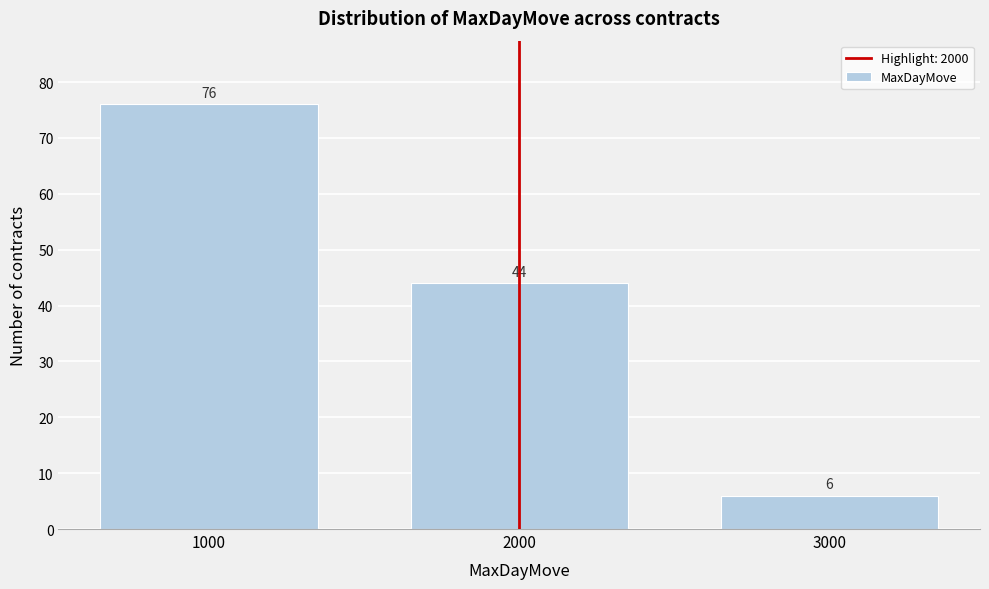

Reading left to right, list all the values displayed in this chart.

1000=76	2000=44	3000=6